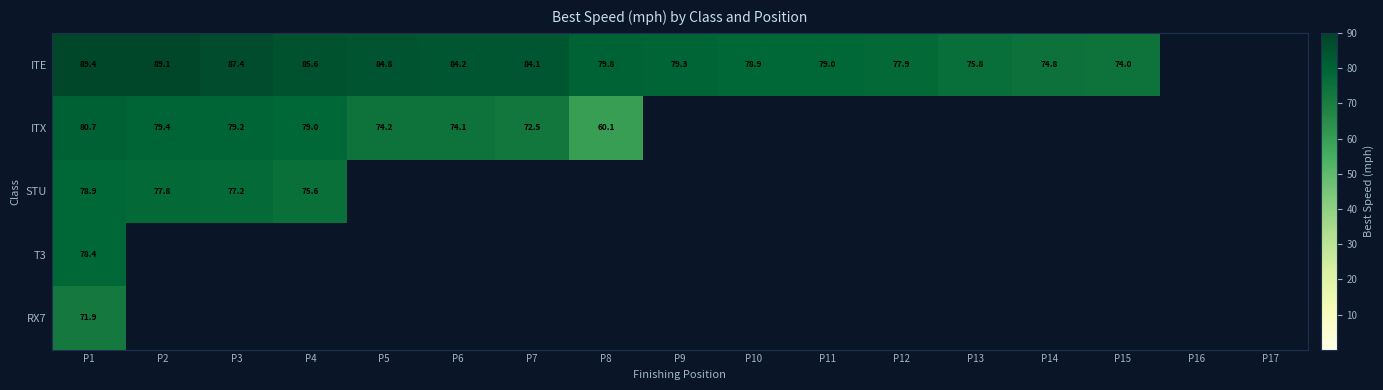

At P1, list the series in order from smallest to largest.

RX7, T3, STU, ITX, ITE